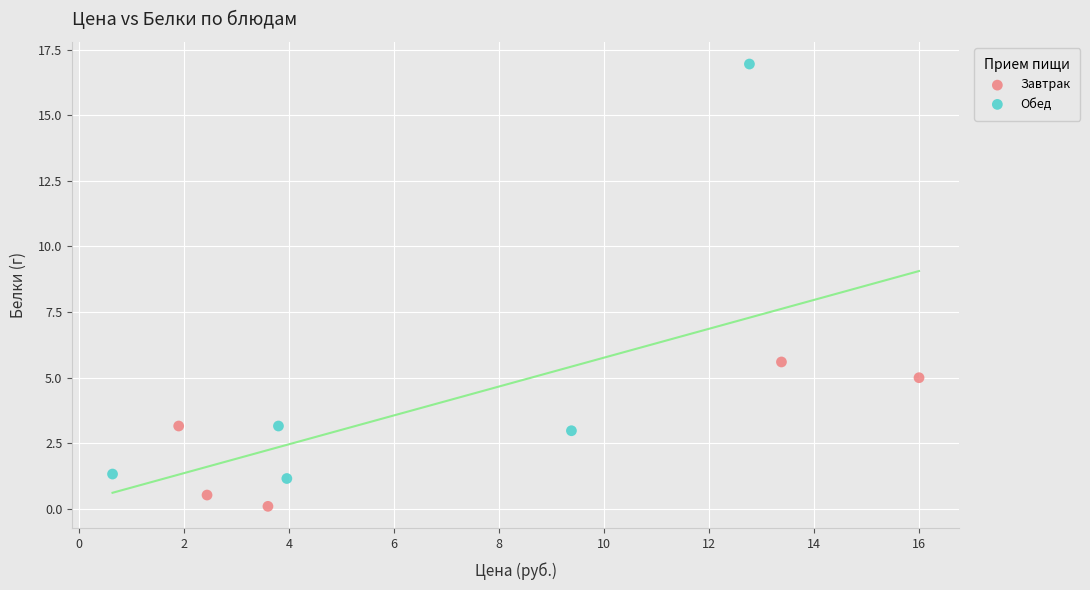

Which series has the widest spread of Y values?

Обед